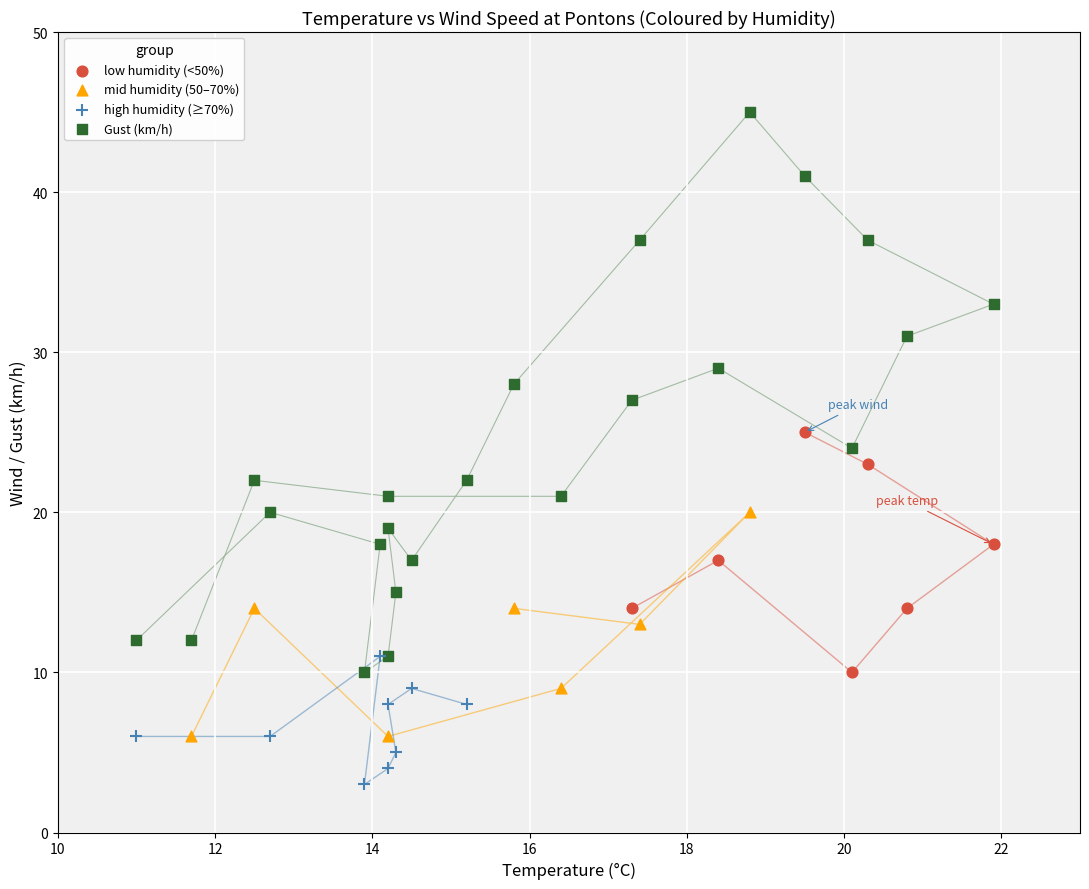

Which series reaches the maximum Y coordinate?

Gust (km/h)